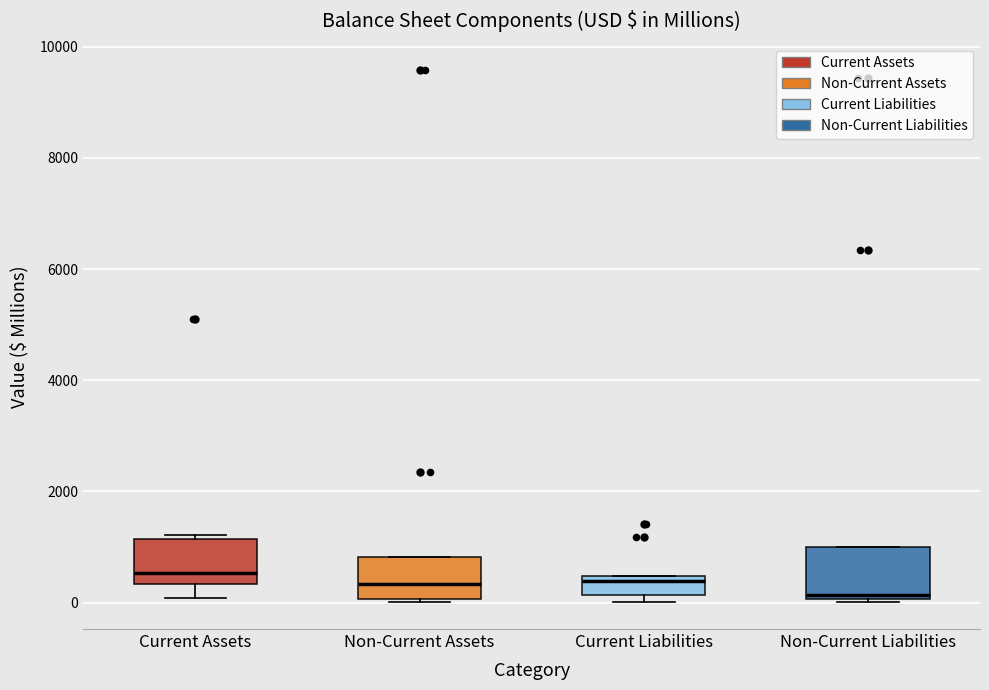

Reading left to right, read every box against the y-axis: the position of its median line, the range the box covers, and the ends of its whiskers. The values are not printed on the chart, so give them approximately, as read against the axis.

Current Assets: median 600, box 400 to 1200, whiskers 0 to 1200 (just above the box's upper edge)
Non-Current Assets: median 400, box 0 to 800, whiskers 0 (just below the box's lower edge) to 800
Current Liabilities: median 400 (just below the box's upper edge), box 200 to 400, whiskers 0 to 400
Non-Current Liabilities: median 200, box 0 to 1000, whiskers 0 to 1000